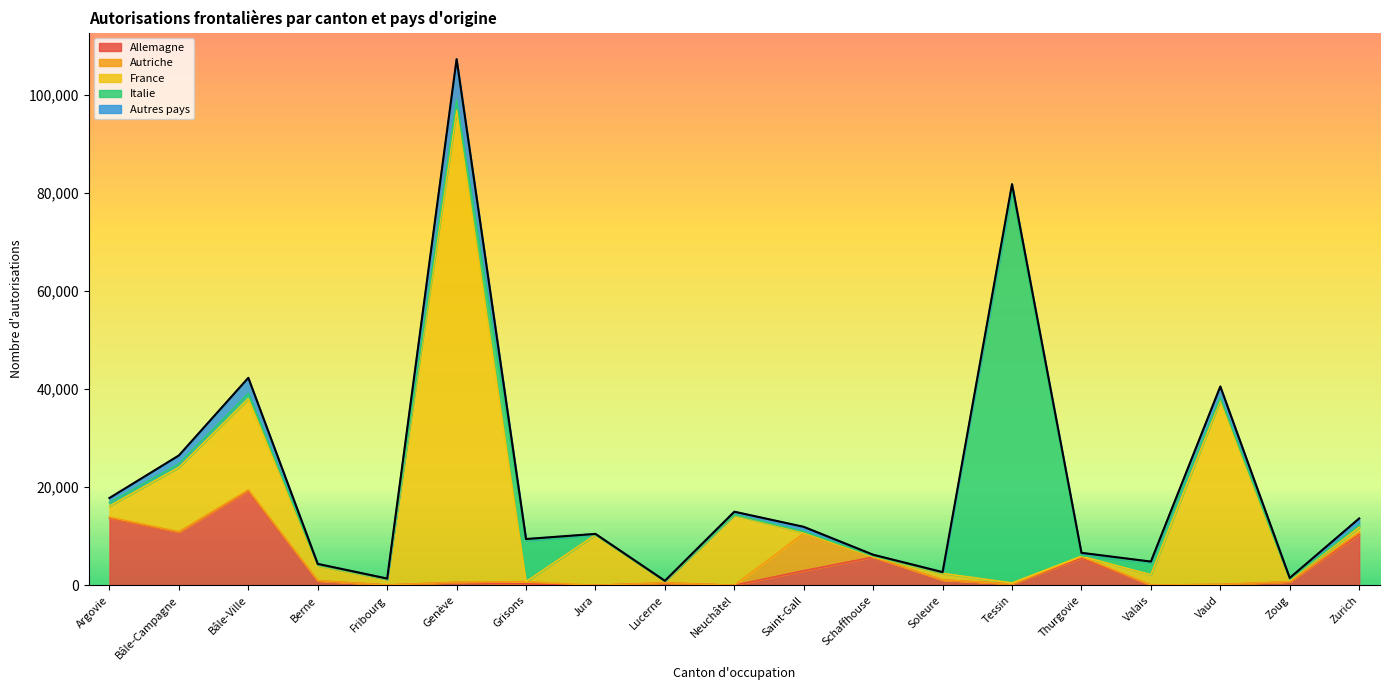

Between which two adjacent categories do France and Allemagne first intersect?

Argovie and Bâle-Campagne